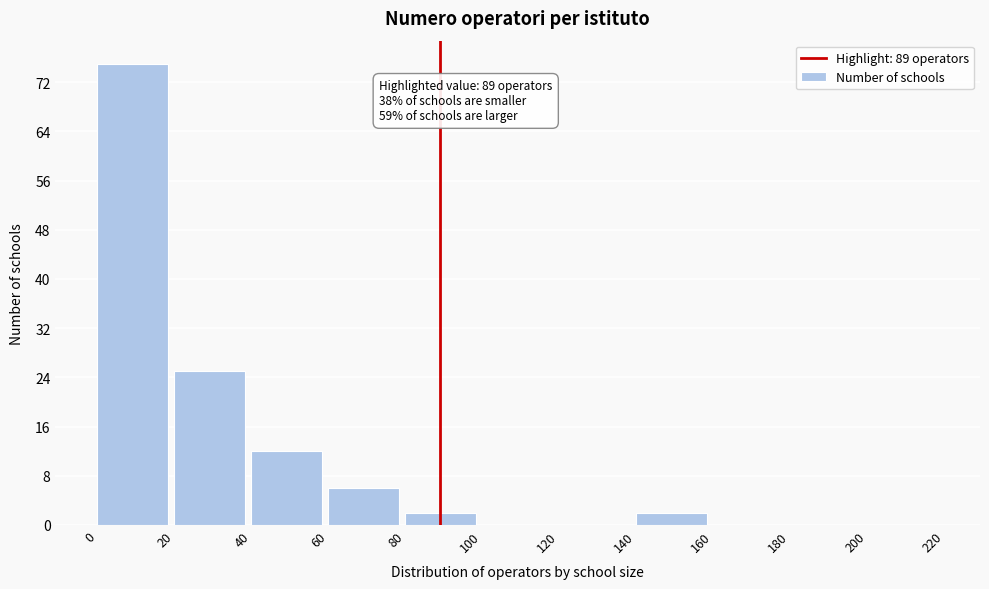

Which range on the x-axis has the tallest bar?

0 to 20